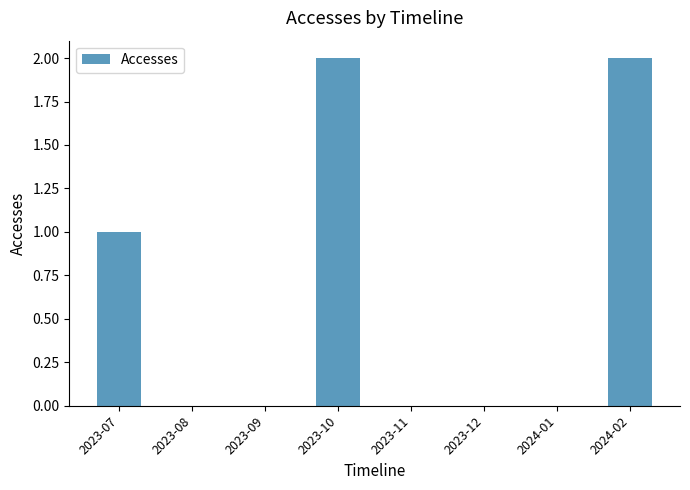

How many values are between 0 and 2?

8